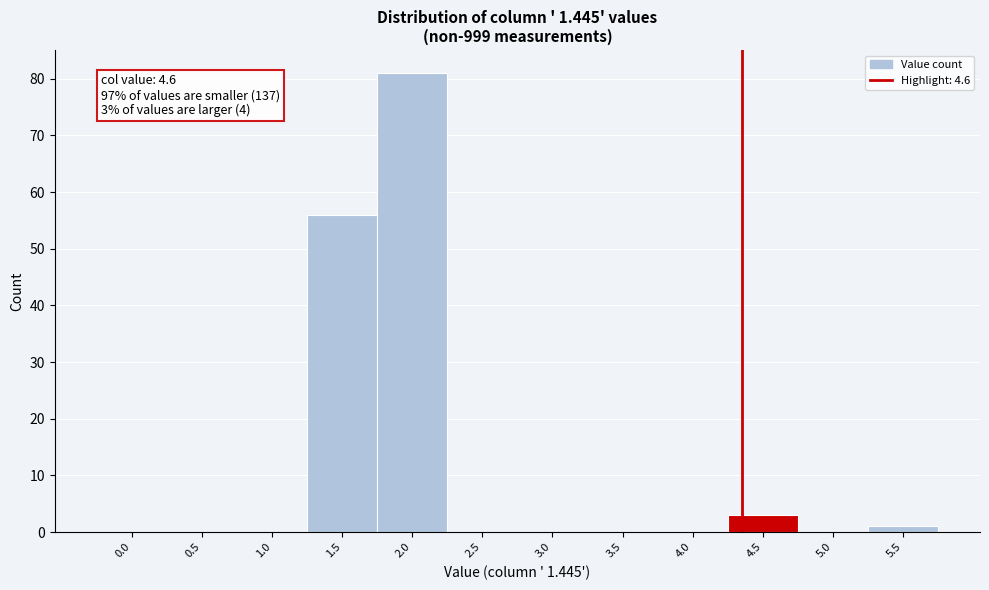

Reading left to right, extract all data points from this chart.

0.0=0	0.5=0	1.0=0	1.5=56	2.0=81	2.5=0	3.0=0	3.5=0	4.0=0	4.5=3	5.0=0	5.5=1